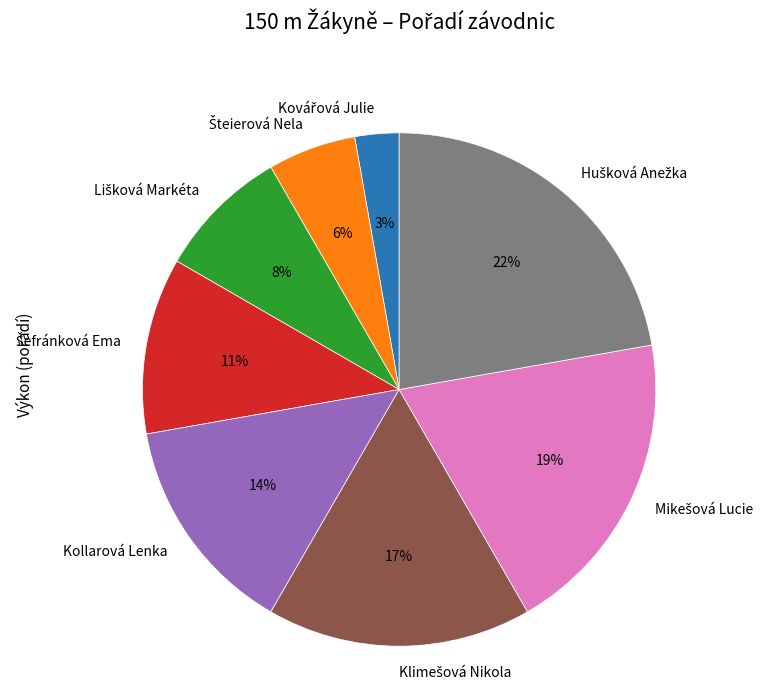

Is there any slice that represents more than half of the pie?

No